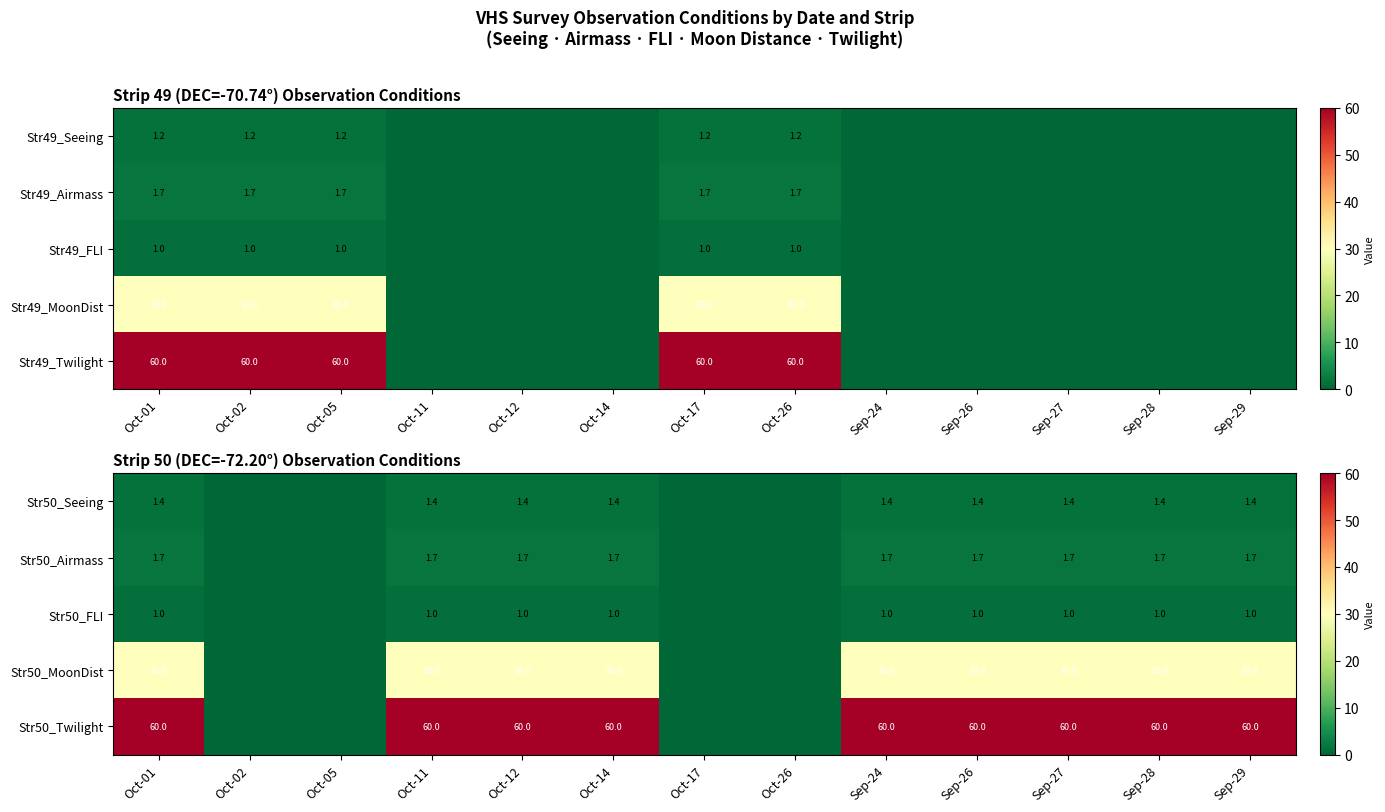

What is the sum of the Str50_Airmass values at Oct-01 and Sep-26?

3.4